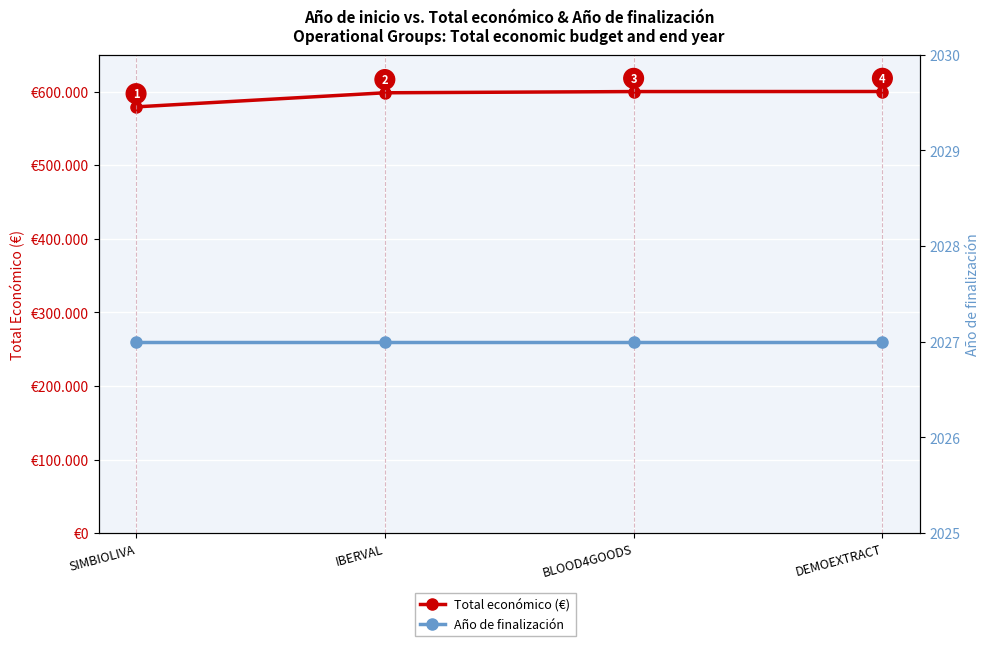

Is it true that Año de finalización equals 2027 at SIMBIOLIVA?

True